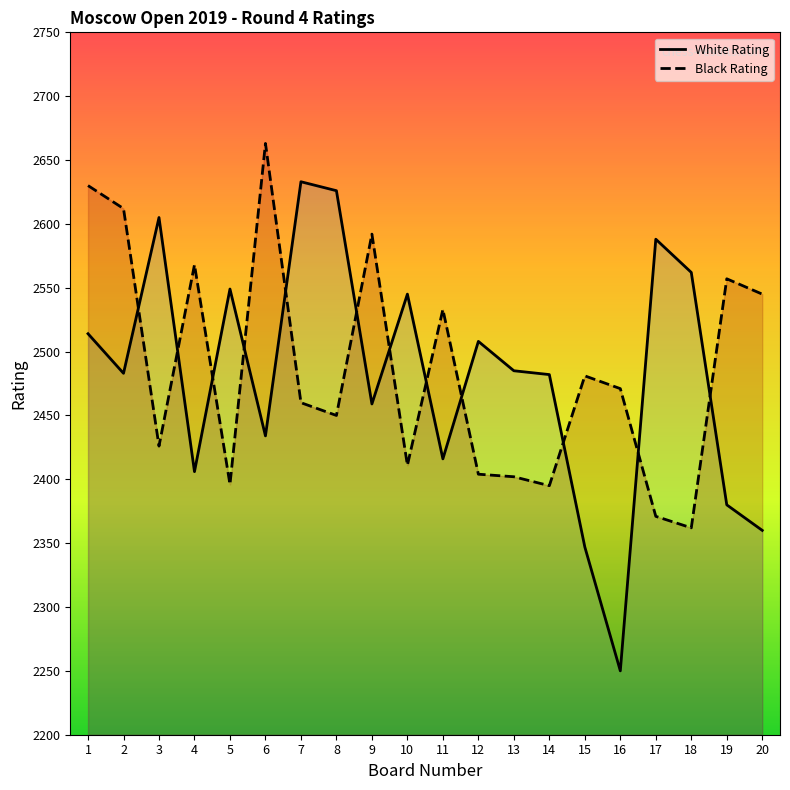

At how many categories does at least one series exceed 2551?

11